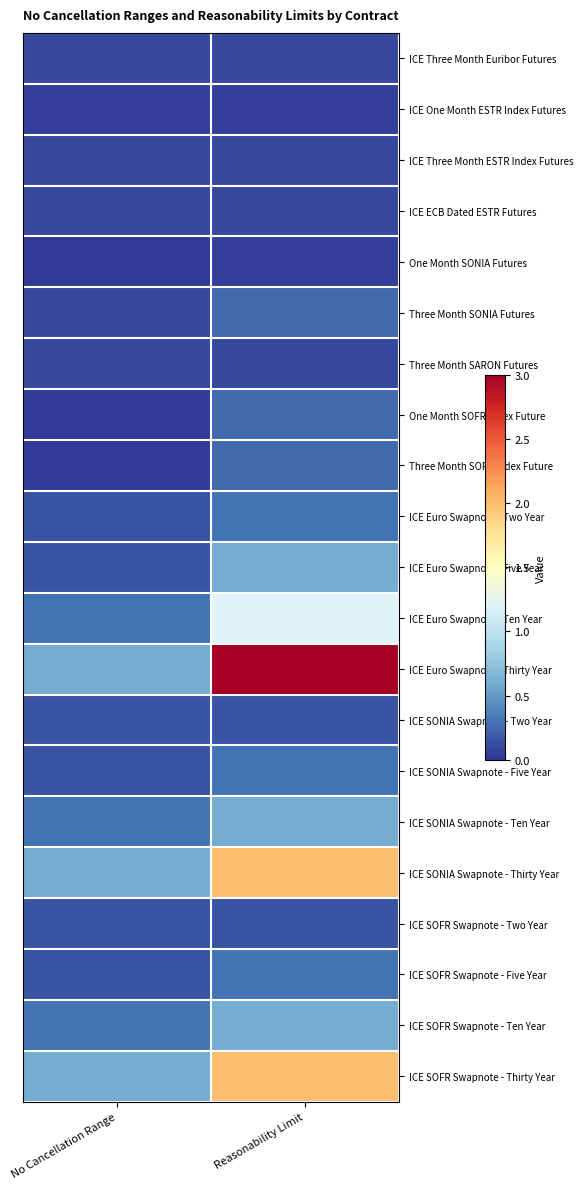

How many distinct data groups are displayed?

21